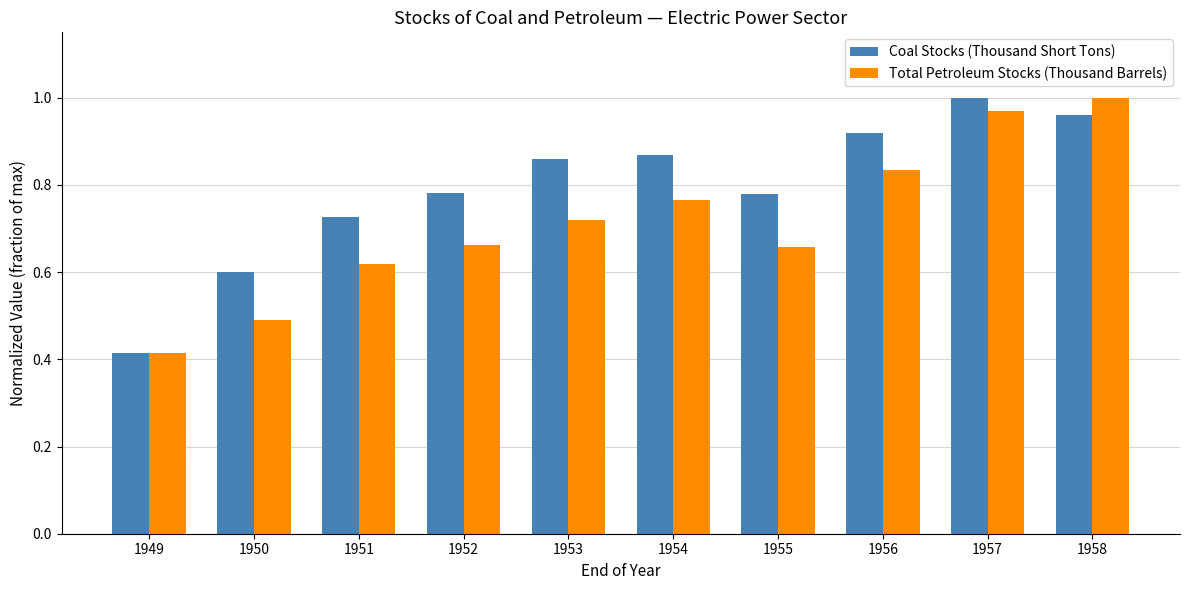

The Total Petroleum Stocks (Thousand Barrels) series shows 0.2 at 1956. True or false?

False